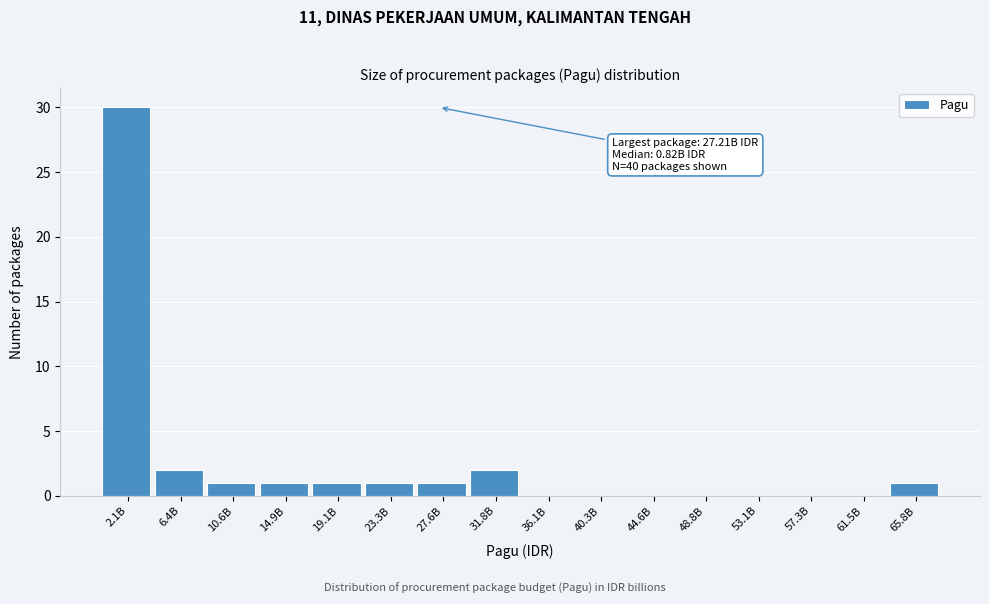

Reading left to right, list all the values displayed in this chart.

2.1B=30	6.4B=2	10.6B=1	14.9B=1	19.1B=1	23.3B=1	27.6B=1	31.8B=2	36.1B=0	40.3B=0	44.6B=0	48.8B=0	53.1B=0	57.3B=0	61.5B=0	65.8B=1